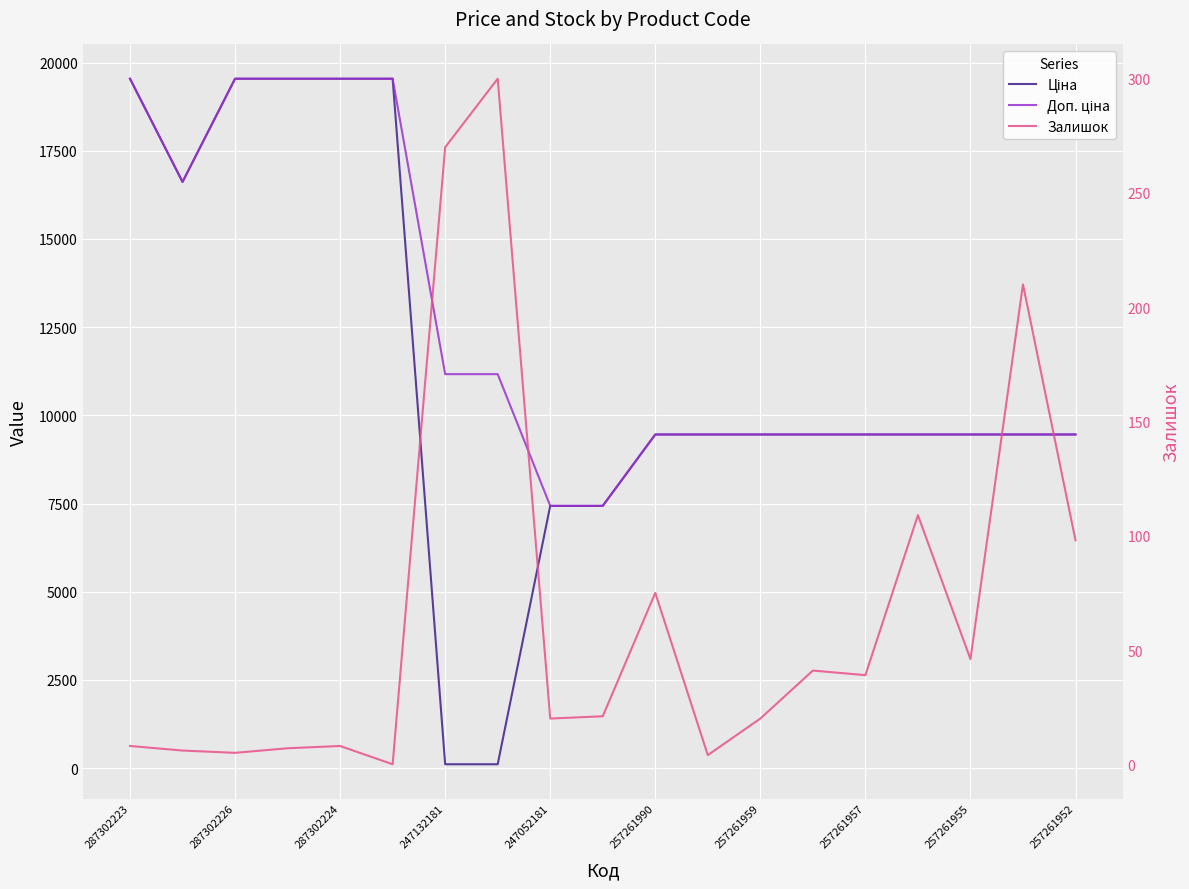

True or false: Доп. ціна and Залишок cross at least once.

False